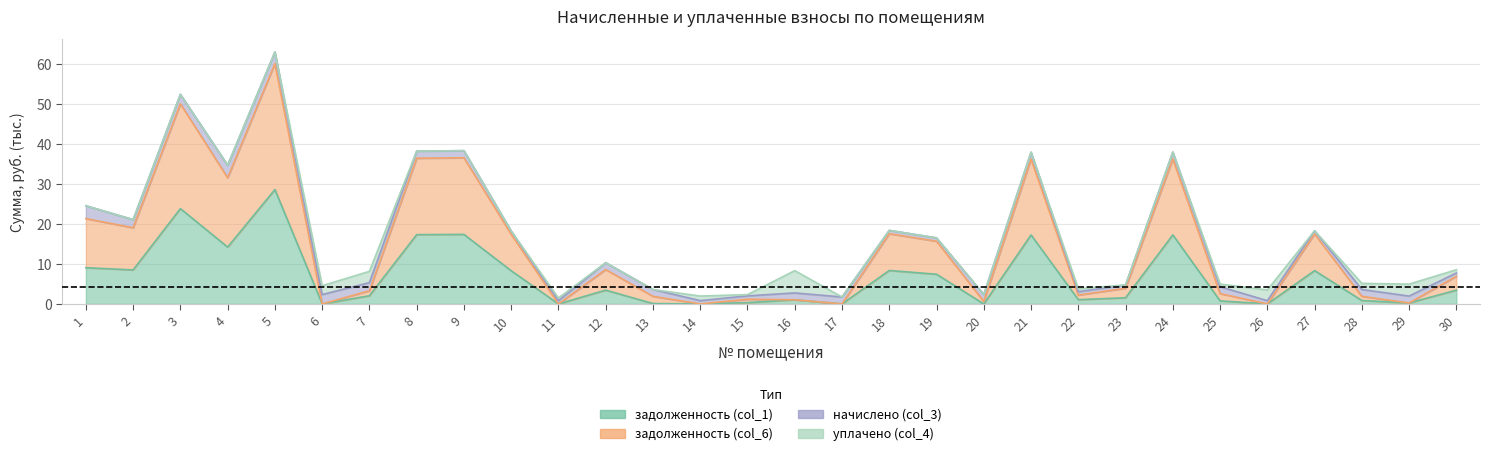

Where is задолженность (col_6) nearest to the value 30?

4